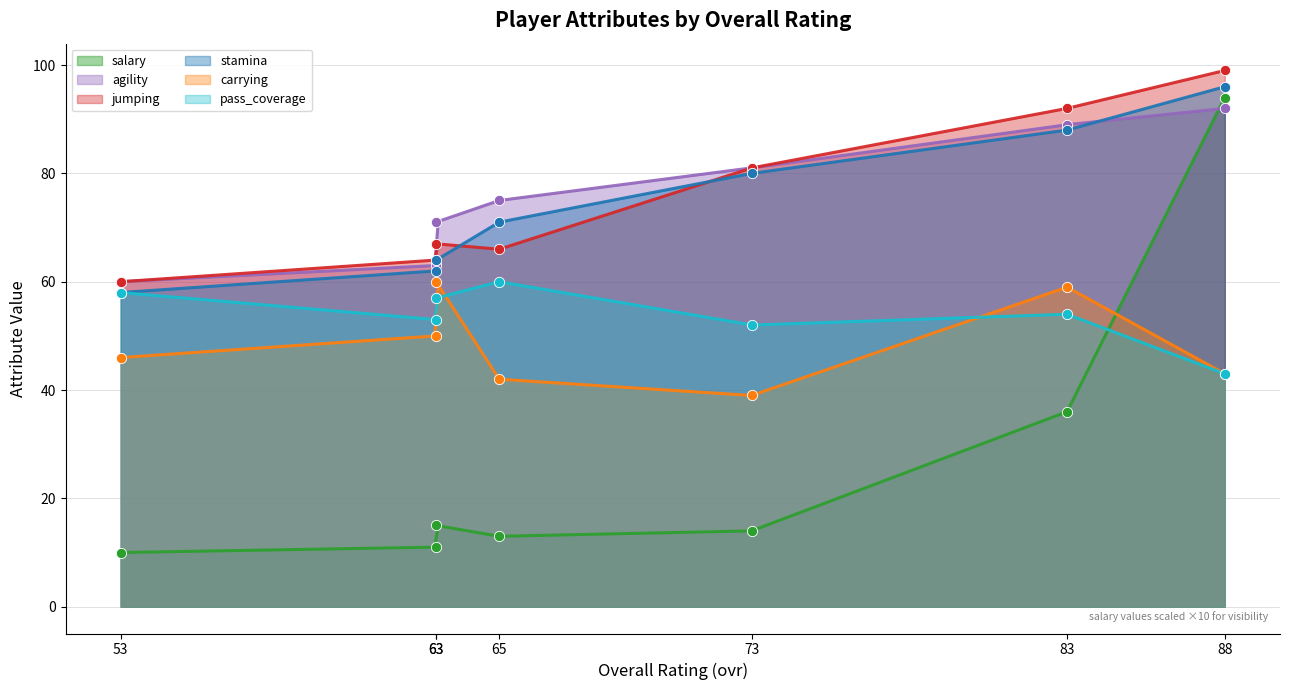

Which series has the largest total across all categories?

agility